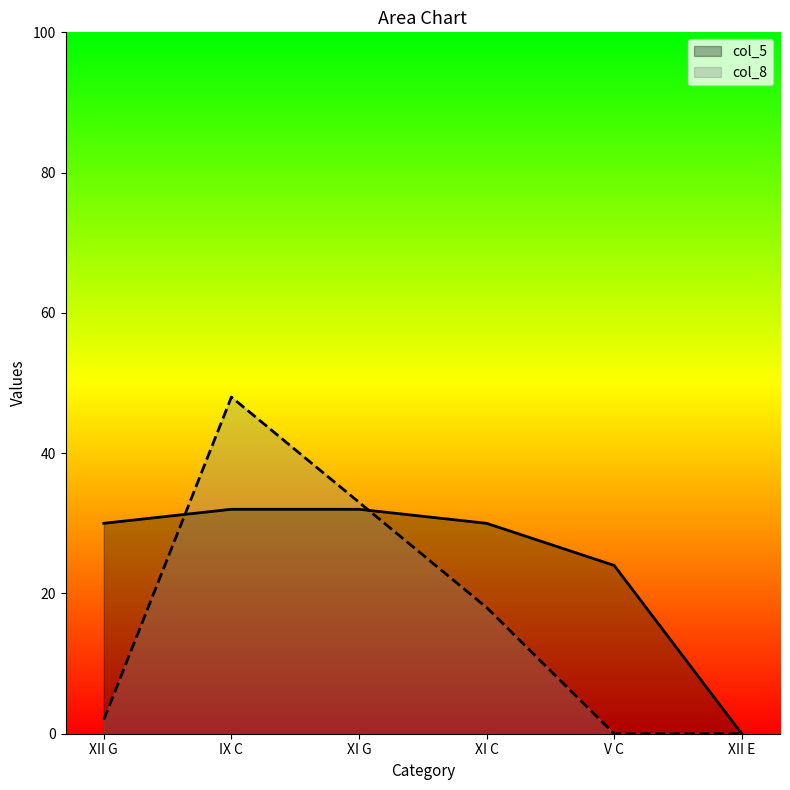

What is the sum of all col_5 values?

148